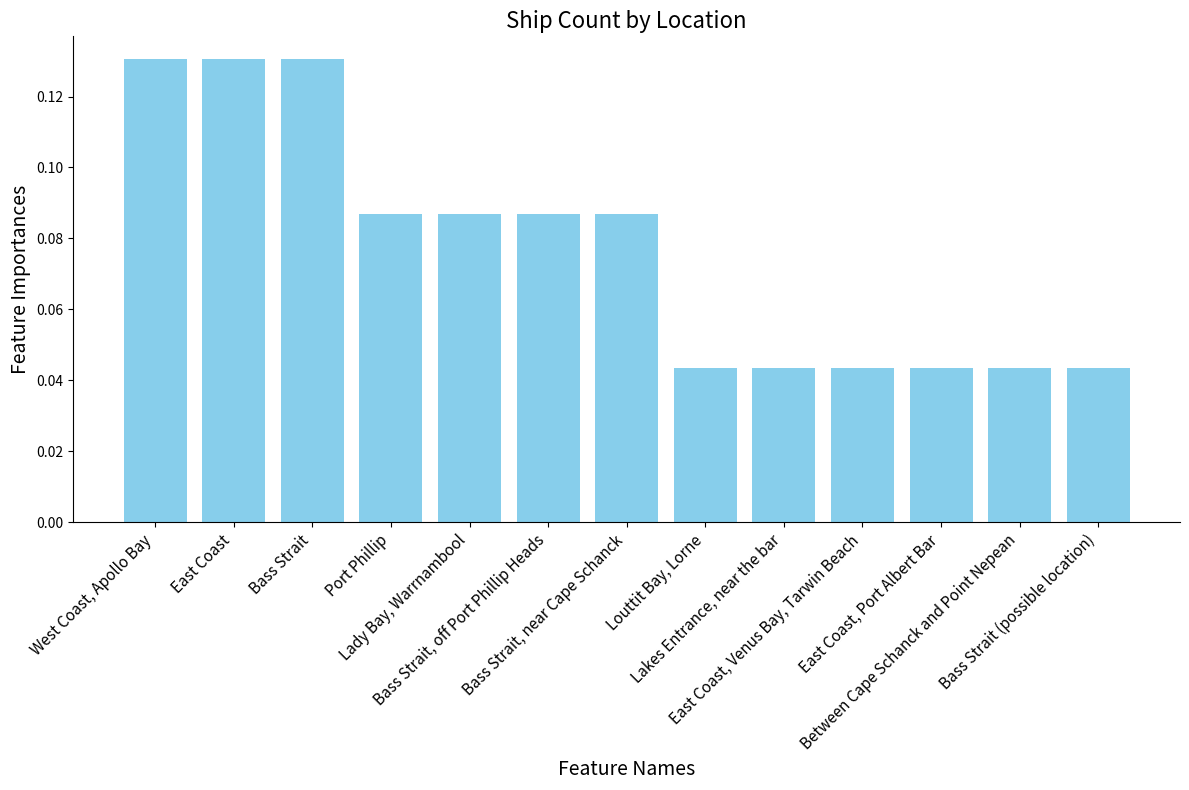

What is the sum of all values?

1.0